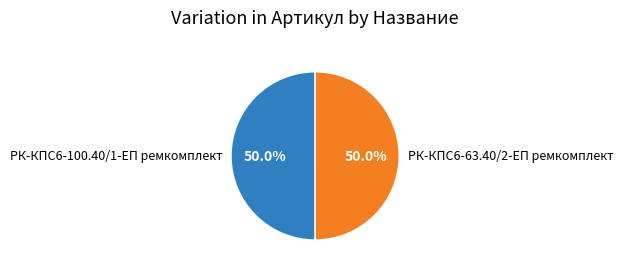

Is the sum of РК-КПС6-63.40/2-ЕП ремкомплект and РК-КПС6-100.40/1-ЕП ремкомплект greater than half?

Yes